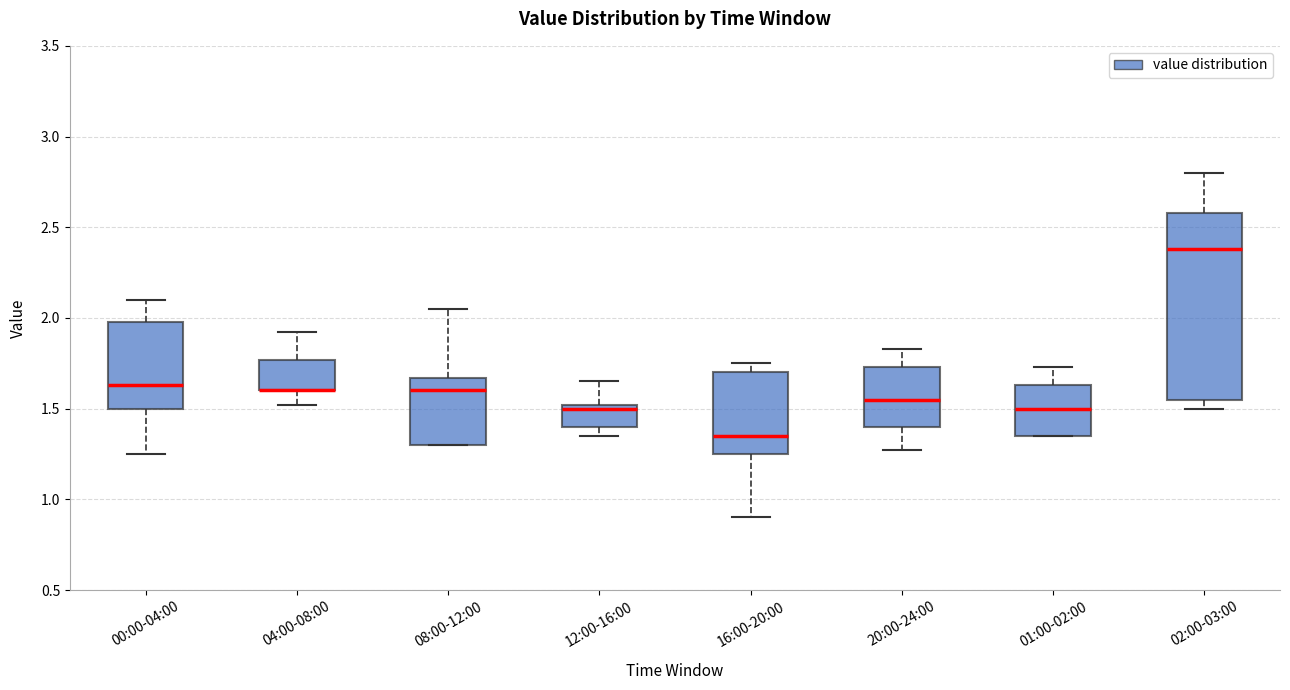

Where is the upper edge of the box for 04:00-08:00 on the y-axis? The values are not printed on the chart, so give them approximately, as read against the axis.

1.75